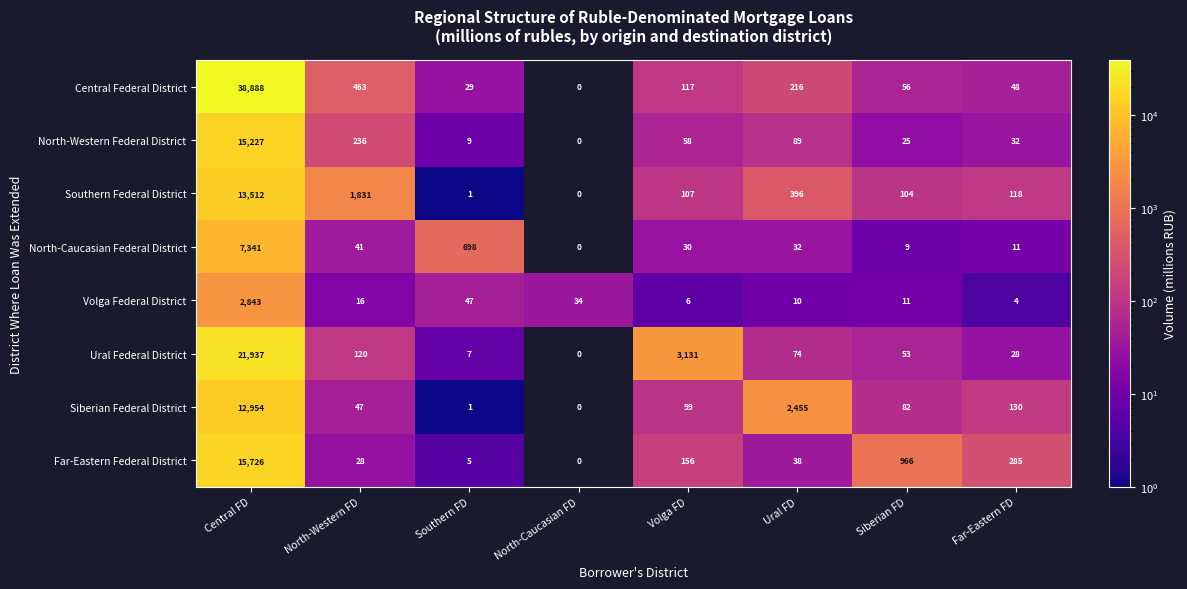

At which label is North-Western Federal District closest to 7613?

North-Western FD